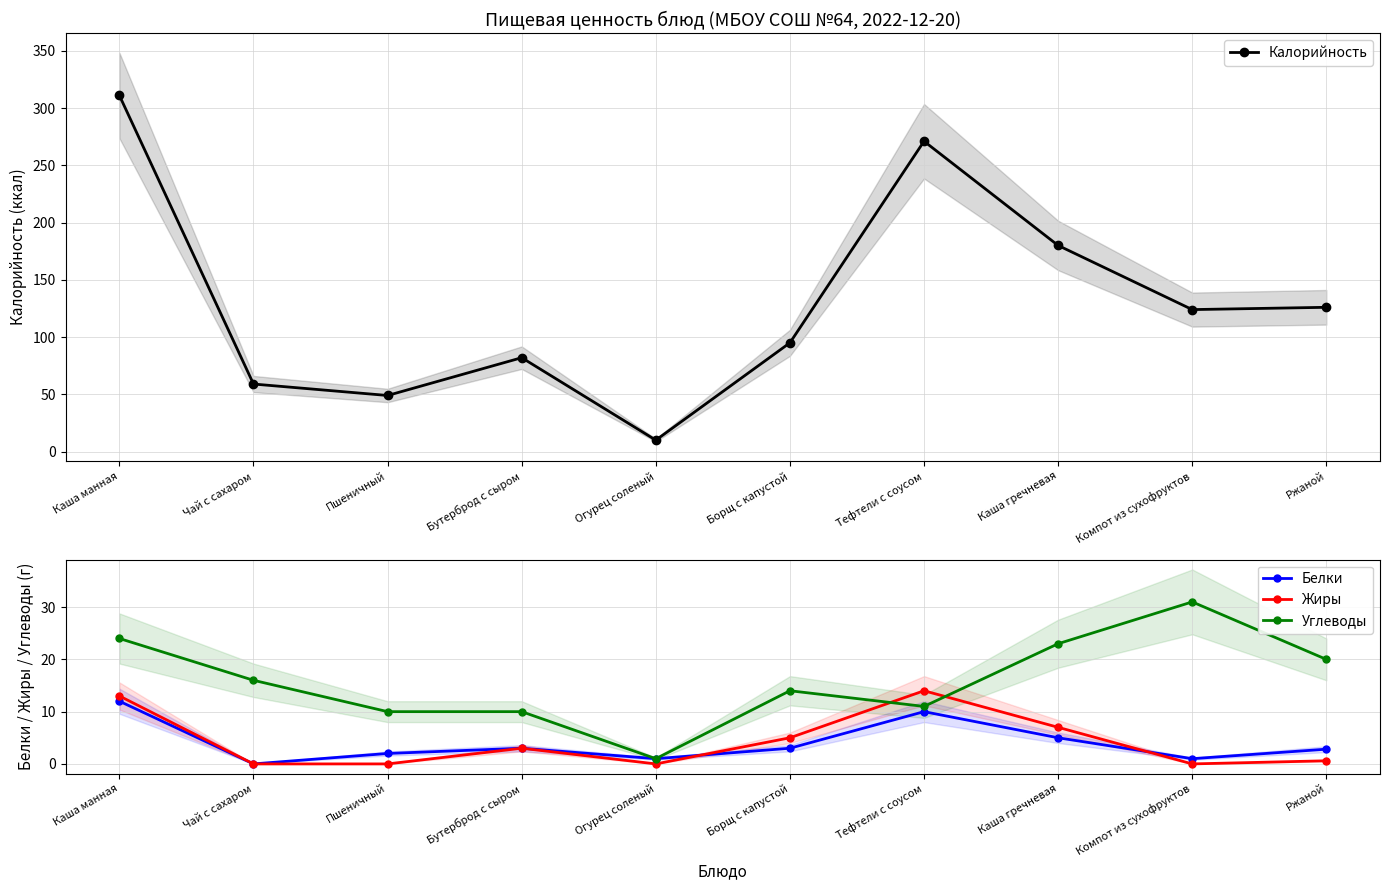

Reading left to right, list all the values displayed in this chart.

Калорийность: 311.0	59.0	49.0	82.0	10.0	95.0	271.0	180.0	124.0	126.0
Белки: 12.0	0.0	2.0	3.0	1.0	3.0	10.0	5.0	1.0	2.8
Жиры: 13.0	0.0	0.0	3.0	0.0	5.0	14.0	7.0	0.0	0.6
Углеводы: 24.0	16.0	10.0	10.0	1.0	14.0	11.0	23.0	31.0	20.0